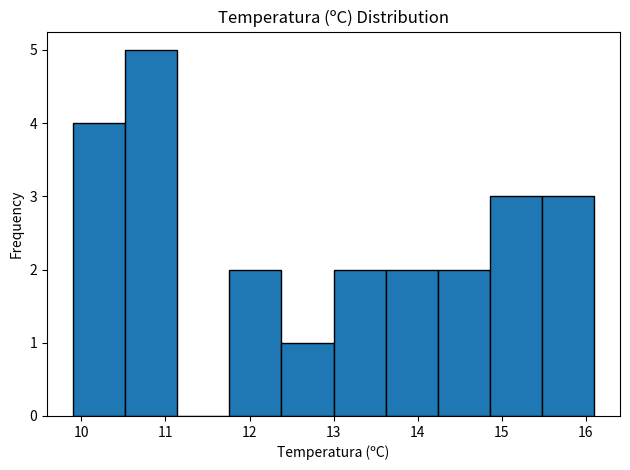

Reading left to right, list every bar in this chart as the range it spans on the x-axis followed by its height. Neither the bar edges nor the heights are printed on the chart, so give them approximately, as read against the axes.

9.90 to 10.52: 4
10.52 to 11.14: 5
11.14 to 11.76: 0
11.76 to 12.38: 2
12.38 to 13.00: 1
13.00 to 13.62: 2
13.62 to 14.24: 2
14.24 to 14.86: 2
14.86 to 15.48: 3
15.48 to 16.10: 3